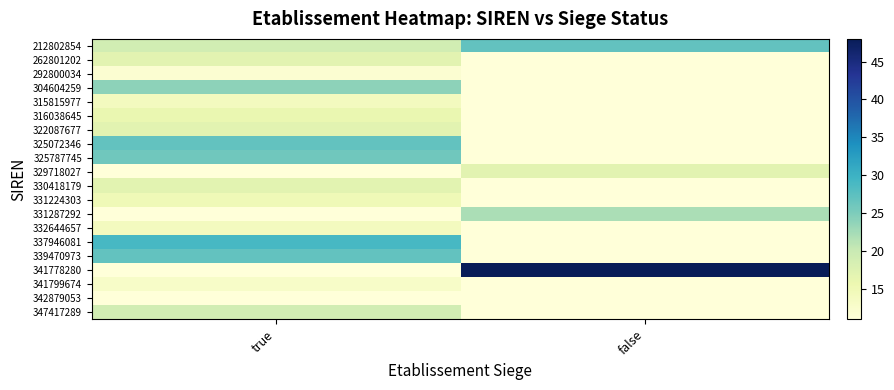

What is the difference between the highest and lowest values at true?

18